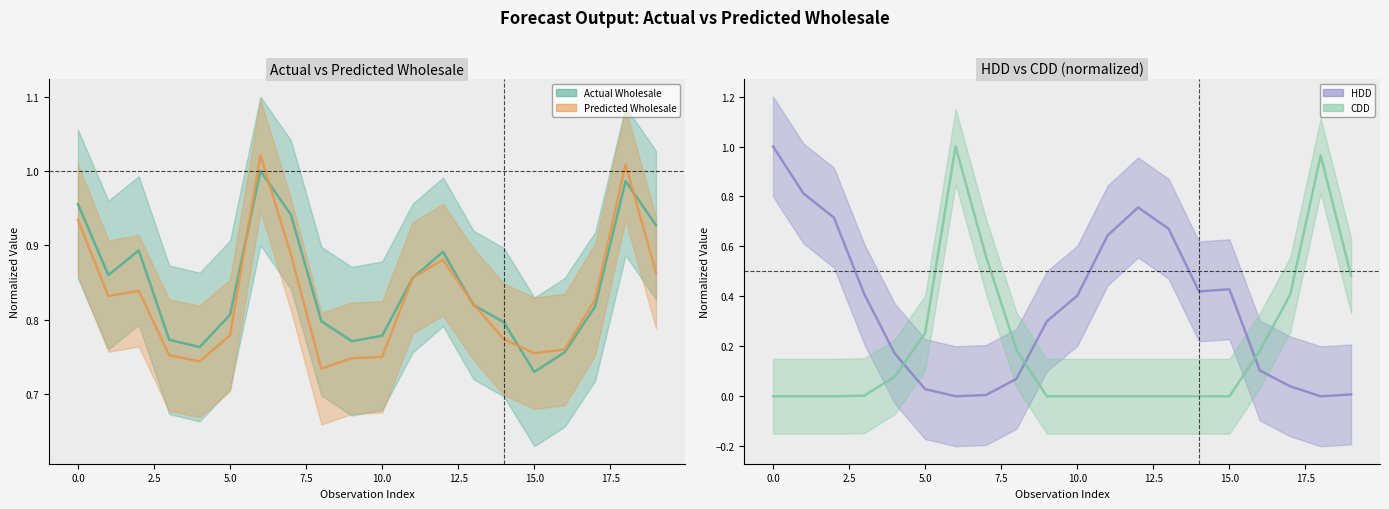

The value of Actual Wholesale at 20.0 is 0.3. True or false?

False